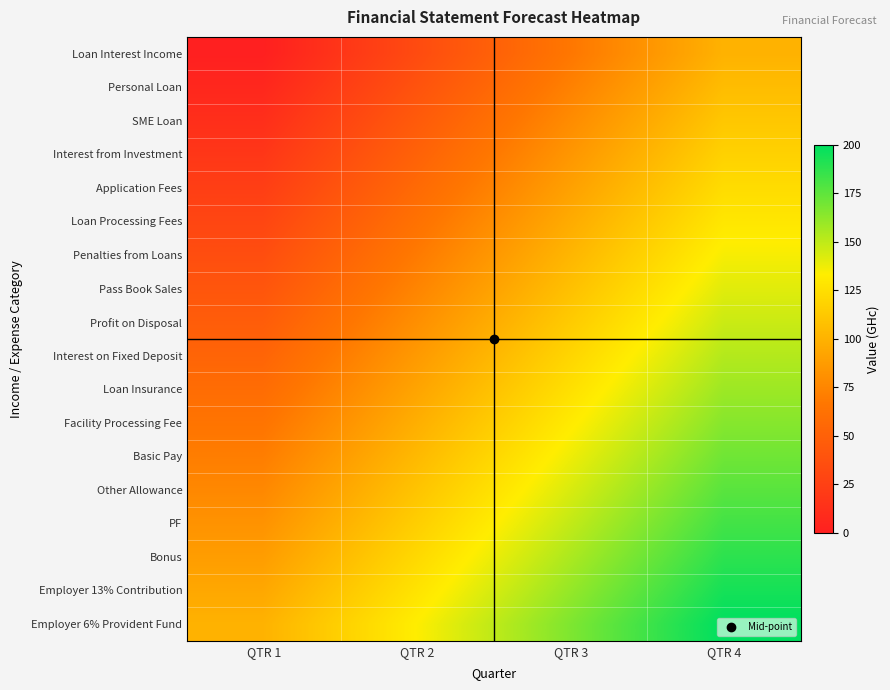

Rank the series at QTR 4 from highest to lowest value.

Employer 6% Provident Fund, Employer 13% Contribution, Bonus, PF, Other Allowance, Basic Pay, Facility Processing Fee, Loan Insurance, Interest on Fixed Deposit, Profit on Disposal, Pass Book Sales, Penalties from Loans, Loan Processing Fees, Application Fees, Interest from Investment, SME Loan, Personal Loan, Loan Interest Income